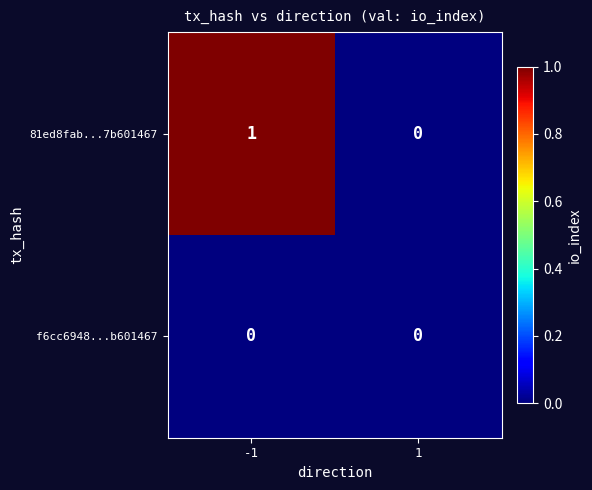

Reading right to left, what are all the values shown in this chart?

81ed8fab...7b601467: 0	1
f6cc6948...b601467: 0	0